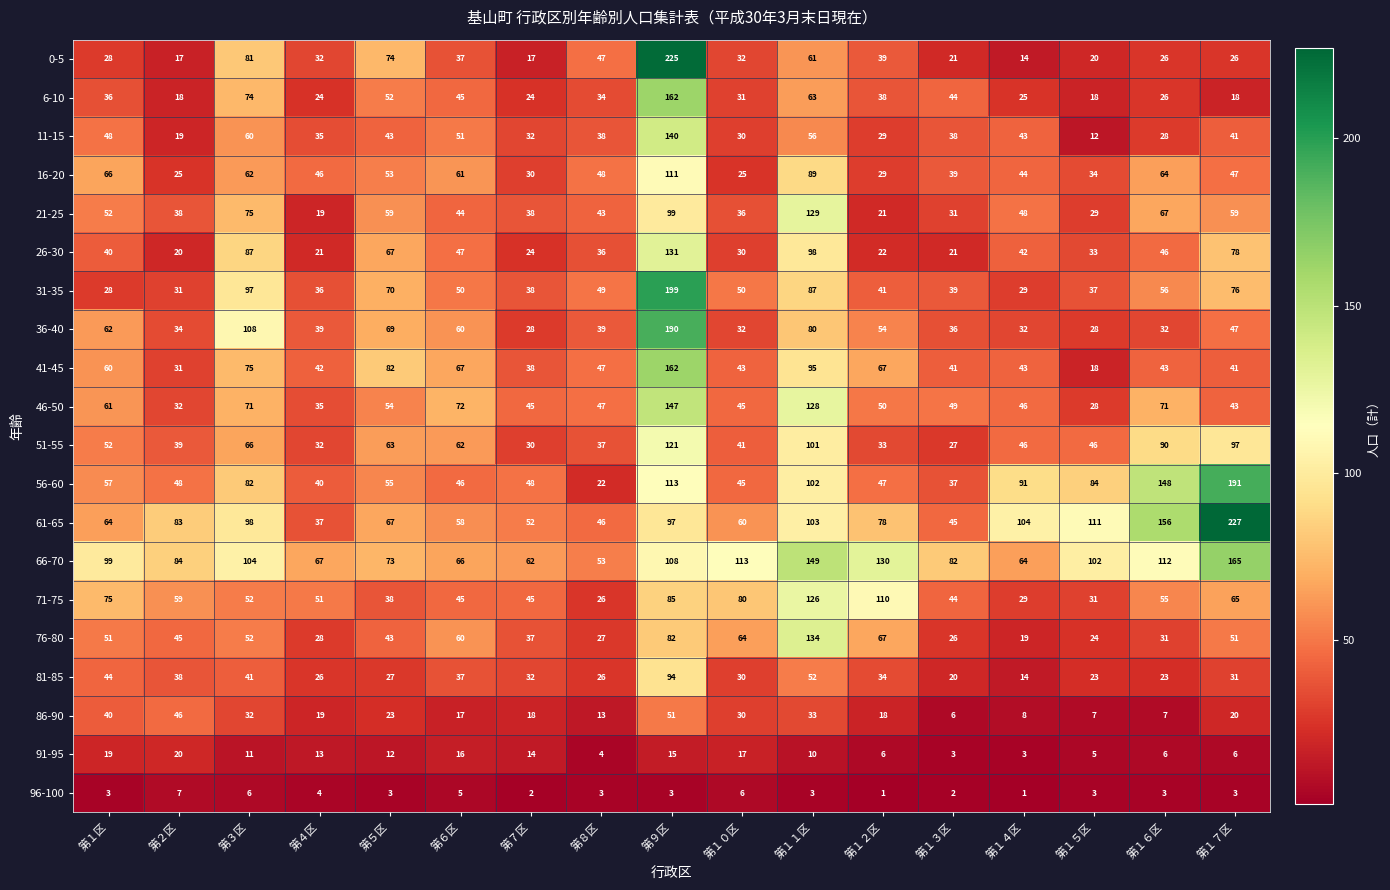

Which series has the widest spread of values?

0-5